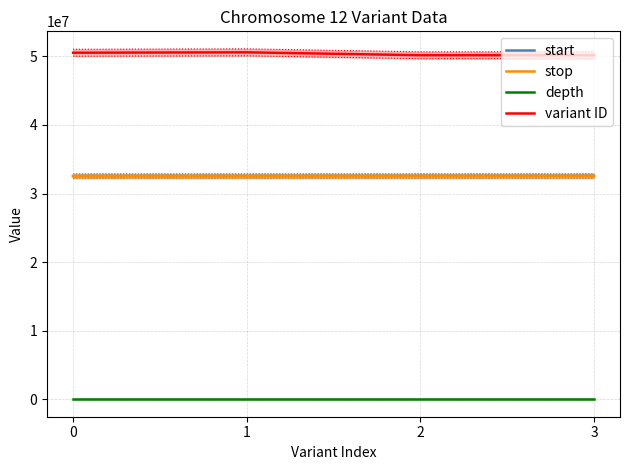

How many data points does each series have?

4